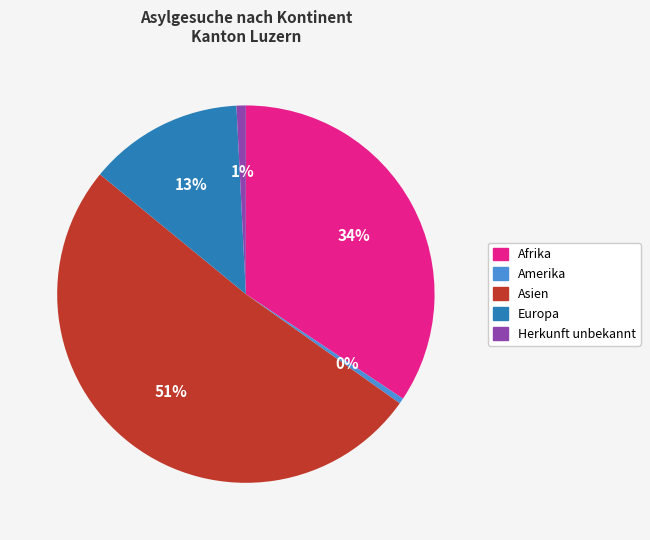

Does Asien account for over 50% of the chart?

Yes